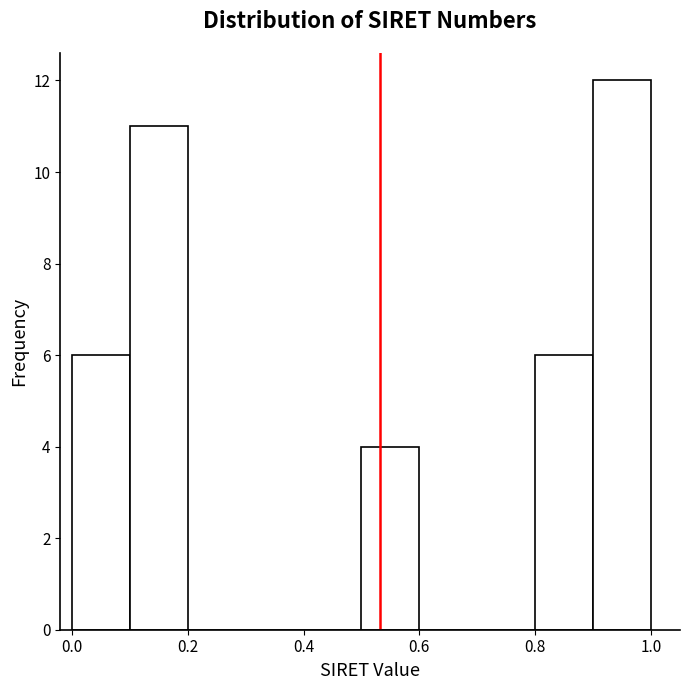

Reading left to right, transcribe this chart: for each bar, give the range it covers on the x-axis and its height. The values are not printed on the chart, so give them approximately, as read against the axis.

0.0 to 0.1: 6
0.1 to 0.2: 11
0.2 to 0.3: 0
0.3 to 0.4: 0
0.4 to 0.5: 0
0.5 to 0.6: 4
0.6 to 0.7: 0
0.7 to 0.8: 0
0.8 to 0.9: 6
0.9 to 1.0: 12